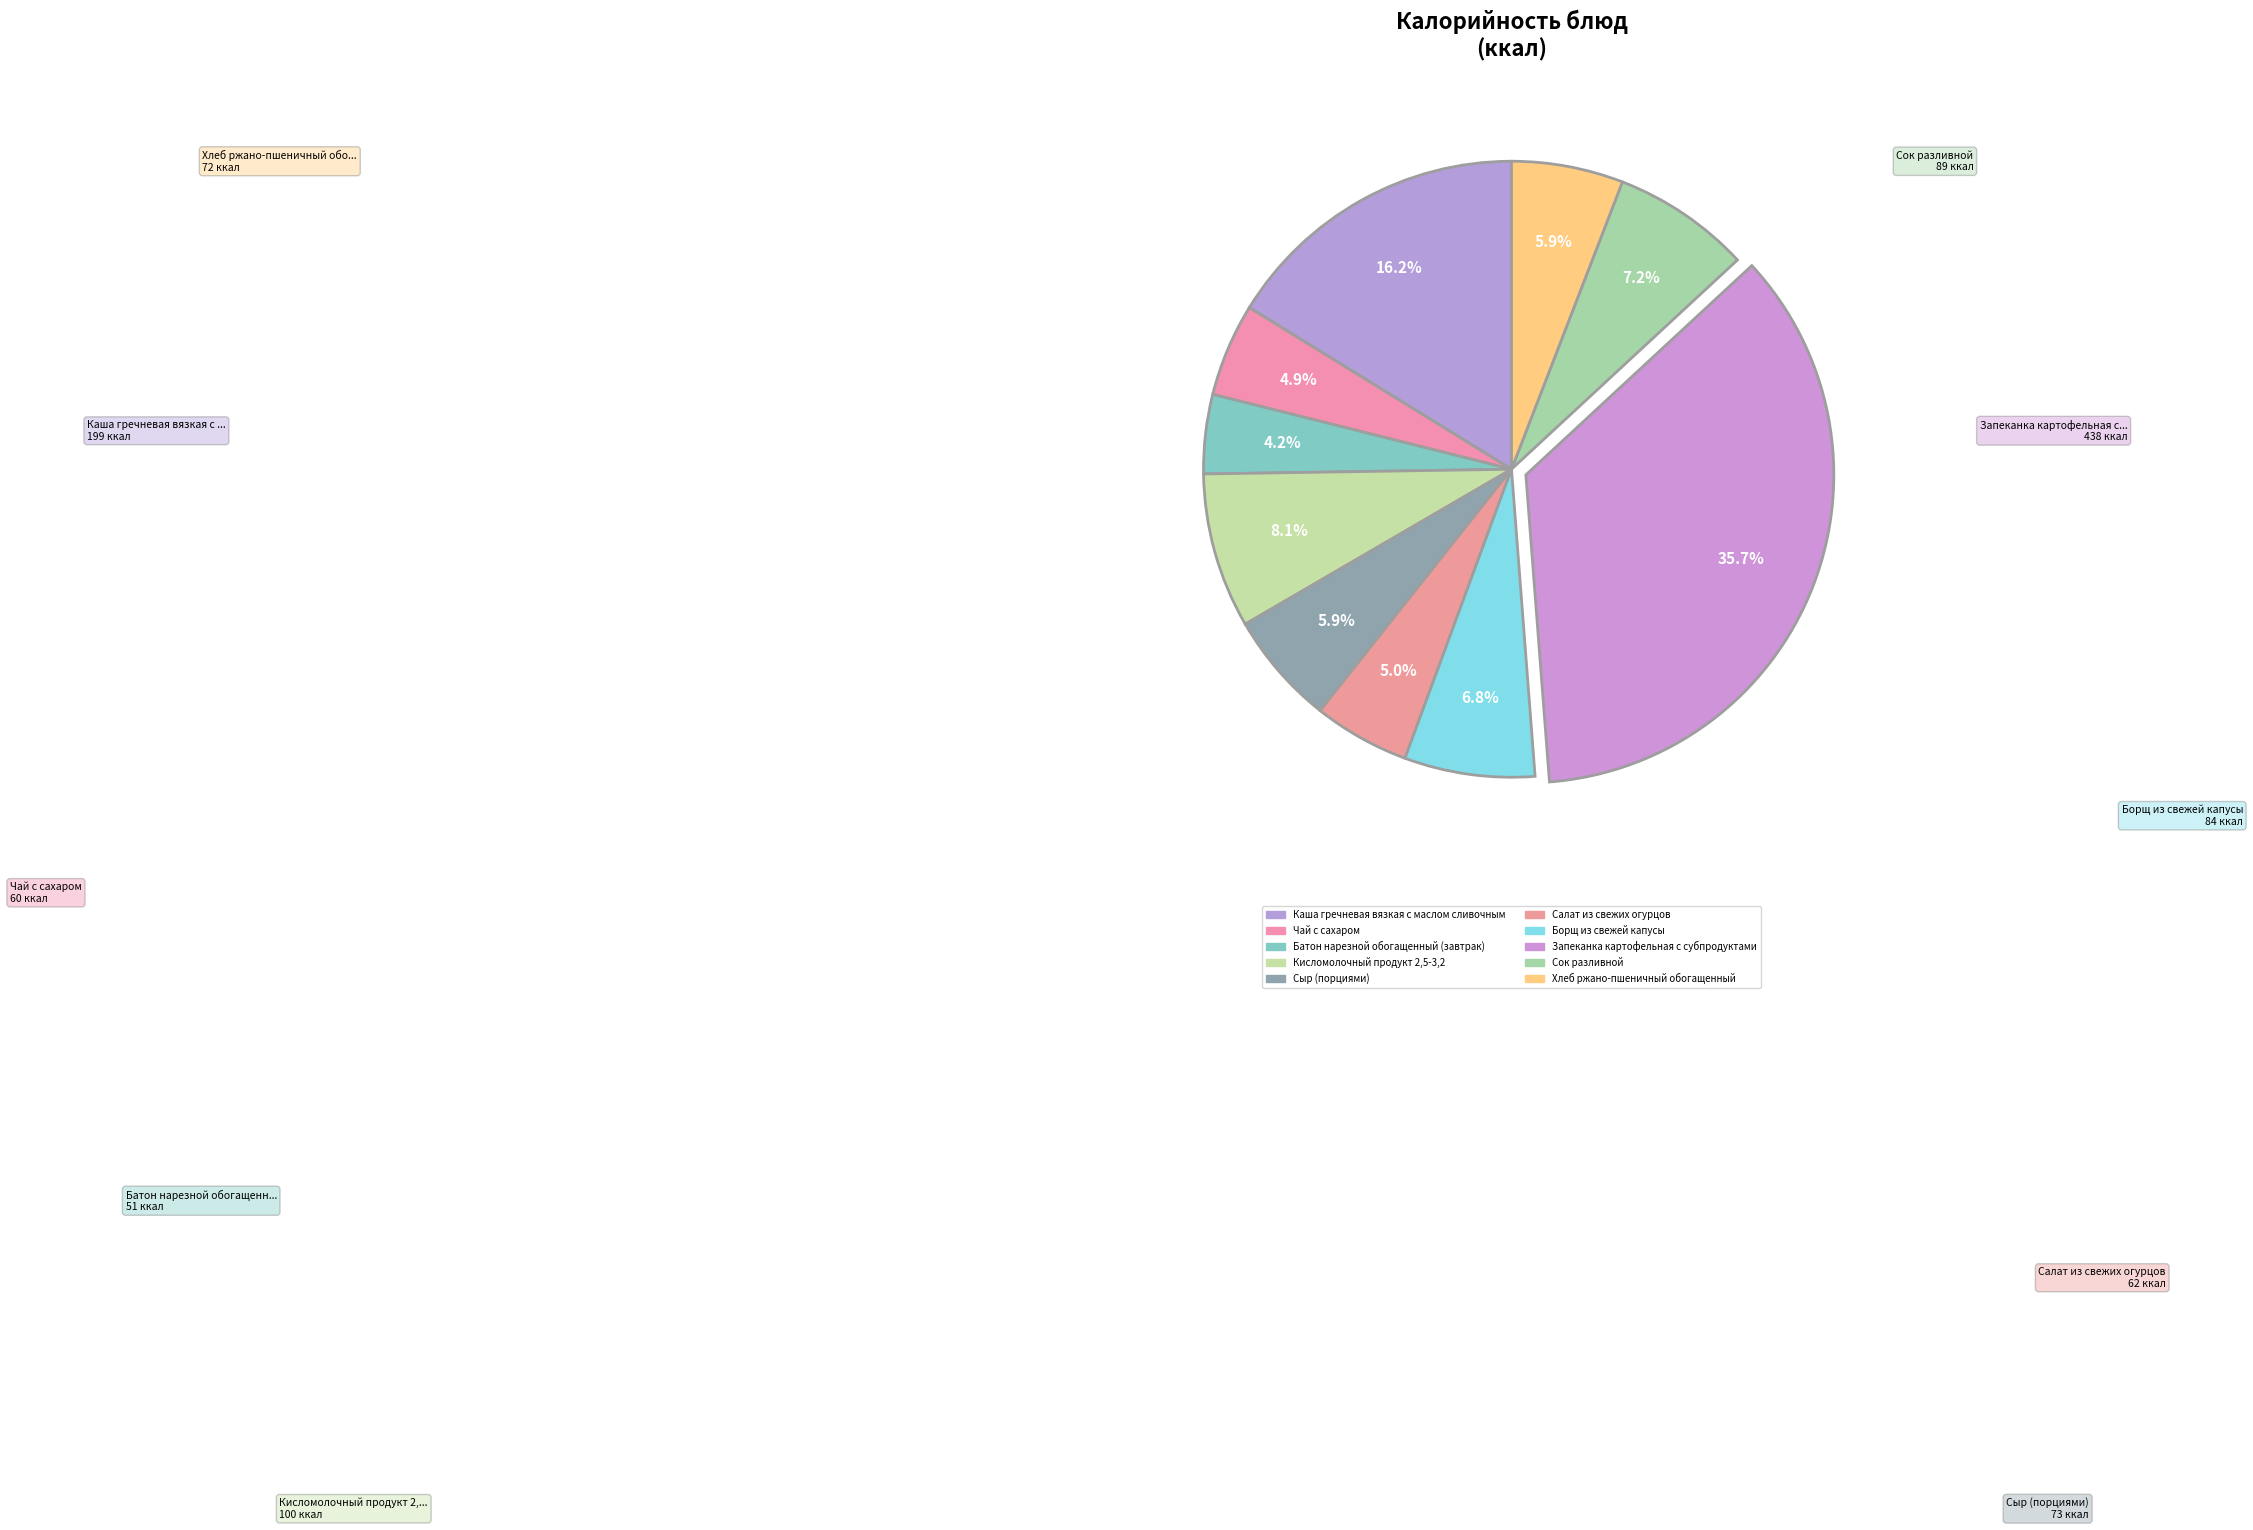

Rank the categories by value from highest to lowest.

Запеканка картофельная с субпродуктами, Каша гречневая вязкая с маслом сливочным, Кисломолочный продукт 2,5-3,2, Сок разливной, Борщ из свежей капусы, Сыр (порциями), Хлеб ржано-пшеничный обогащенный, Салат из свежих огурцов, Чай с сахаром, Батон нарезной обогащенный (завтрак)